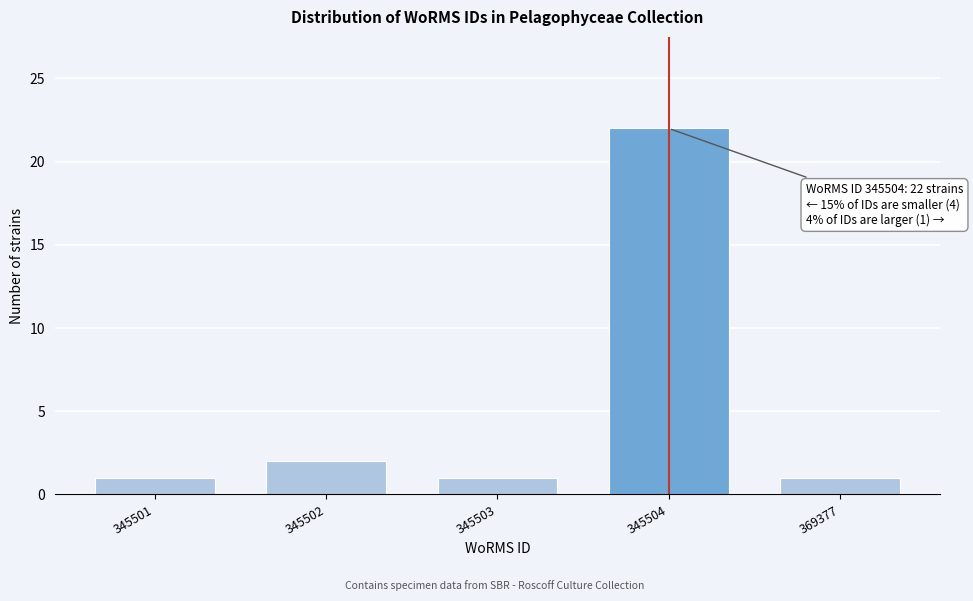

Reading right to left, list all the values displayed in this chart.

369377=1	345504=22	345503=1	345502=2	345501=1